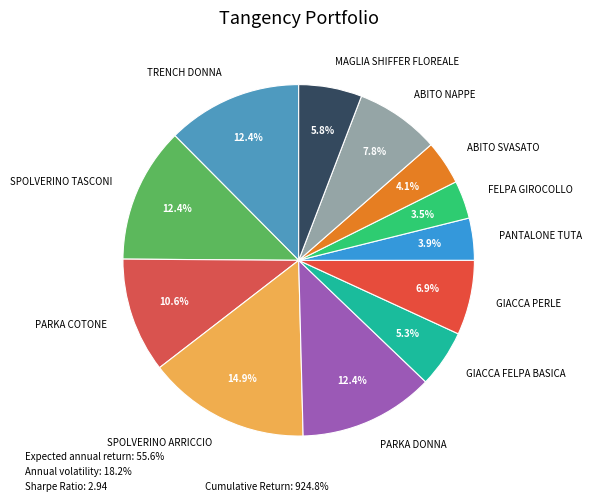

Does MAGLIA SHIFFER FLOREALE account for over 50% of the chart?

No